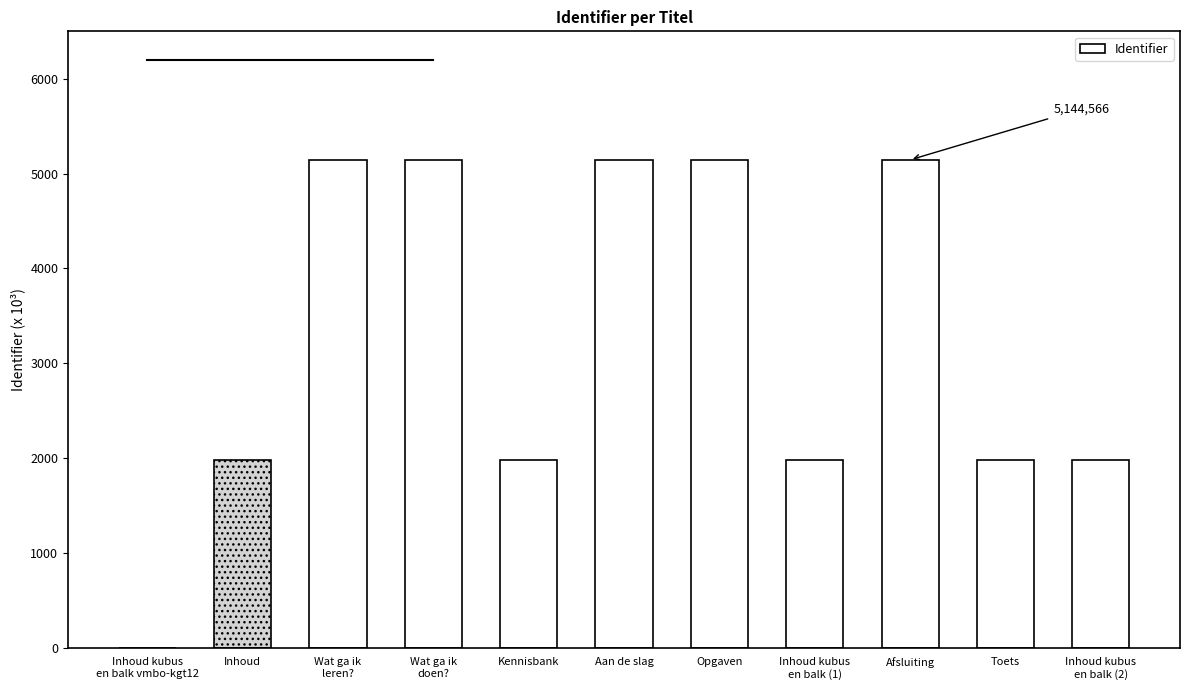

What is the ratio of the value at Wat ga ik
doen? to the value at Kennisbank?

2.6